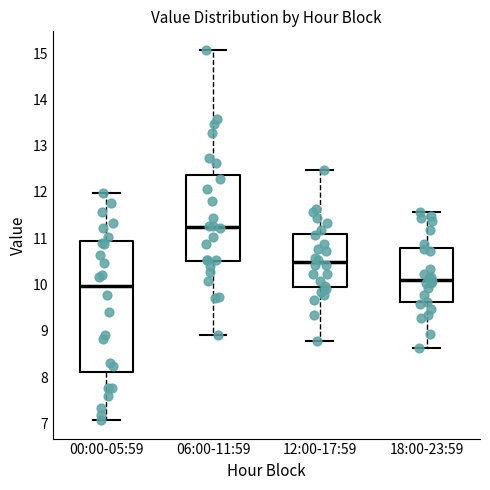

Reading left to right, read every box against the y-axis: the position of its median line, the range the box covers, and the ends of its whiskers. The values are not printed on the chart, so give them approximately, as read against the axis.

00:00-05:59: median 10.0, box 8.1 to 10.9, whiskers 7.1 to 12.0
06:00-11:59: median 11.3, box 10.5 to 12.4, whiskers 8.9 to 15.1
12:00-17:59: median 10.5, box 10.0 to 11.1, whiskers 8.8 to 12.5
18:00-23:59: median 10.1, box 9.6 to 10.8, whiskers 8.6 to 11.6